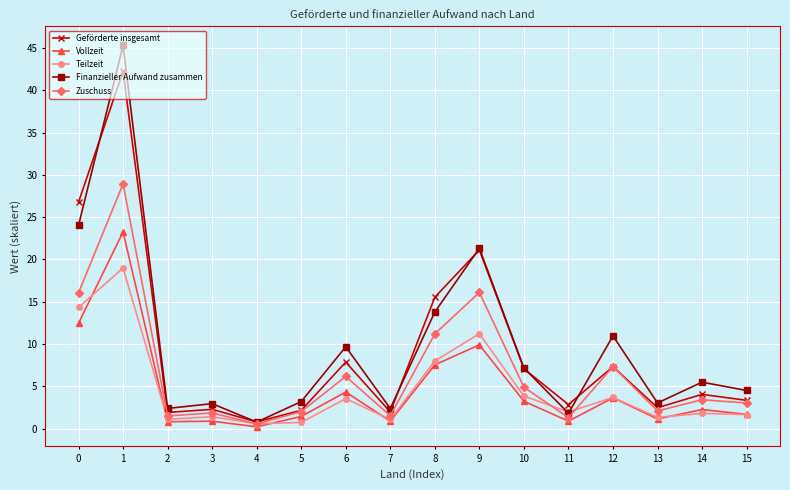

Rank the series by their maximum value, from lowest to highest.

Teilzeit, Vollzeit, Zuschuss, Geförderte insgesamt, Finanzieller Aufwand zusammen